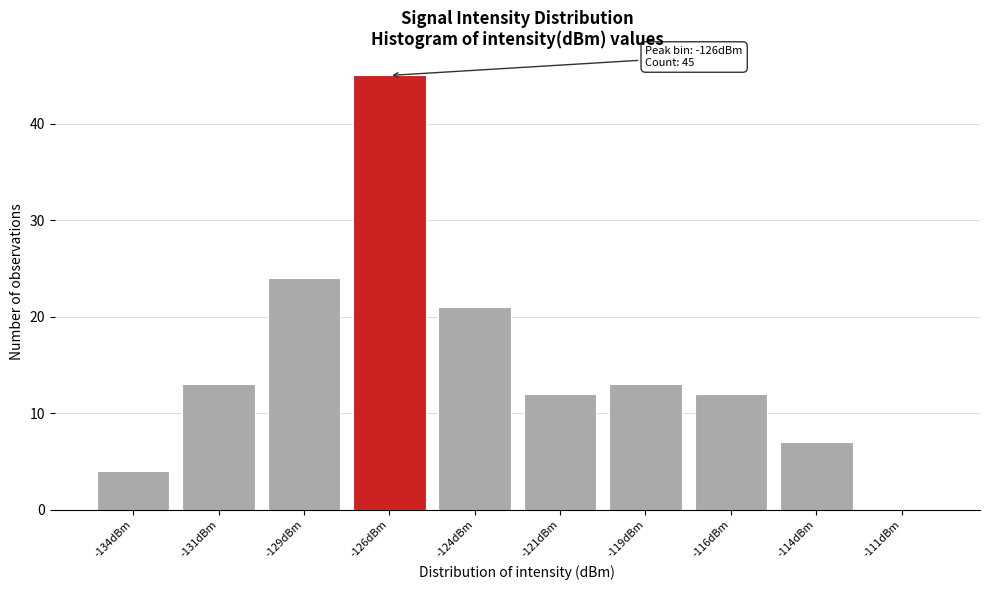

Reading left to right, transcribe all the data shown in this chart.

-134dBm=4	-131dBm=13	-129dBm=24	-126dBm=45	-124dBm=21	-121dBm=12	-119dBm=13	-116dBm=12	-114dBm=7	-111dBm=0